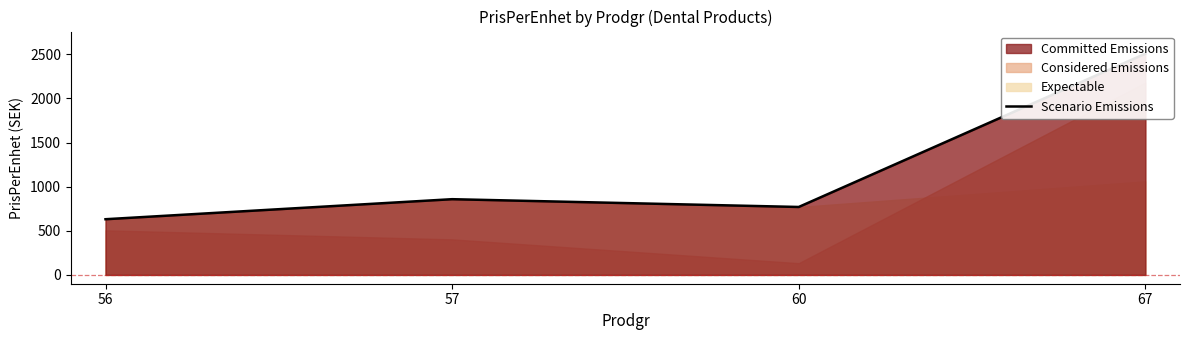

True or false: the data shows 1385.4 at 67.

False